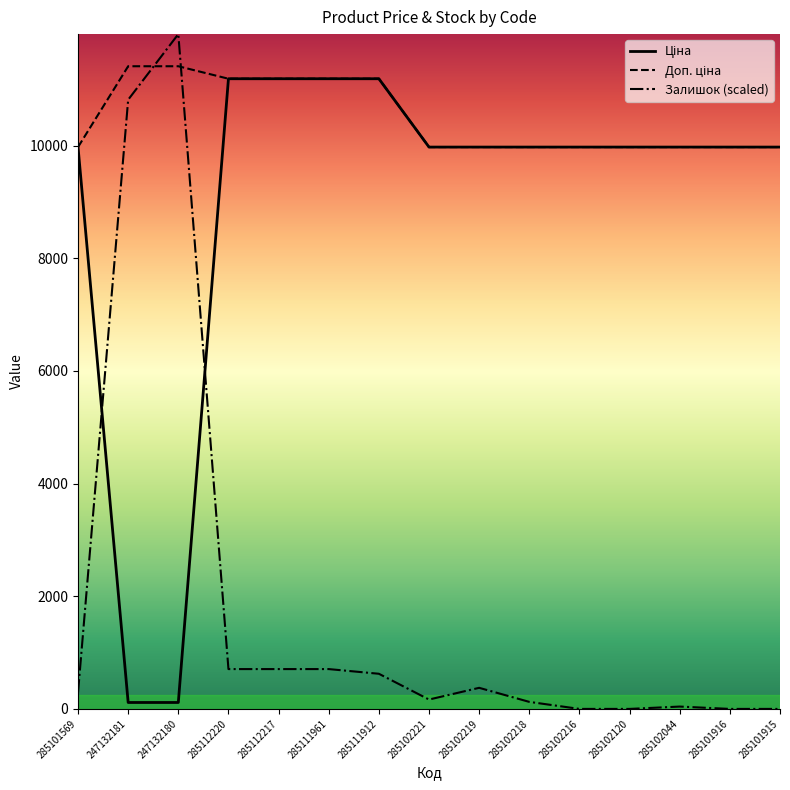

Which series changed the most between 247132180 and 285102221?

Залишок (scaled)